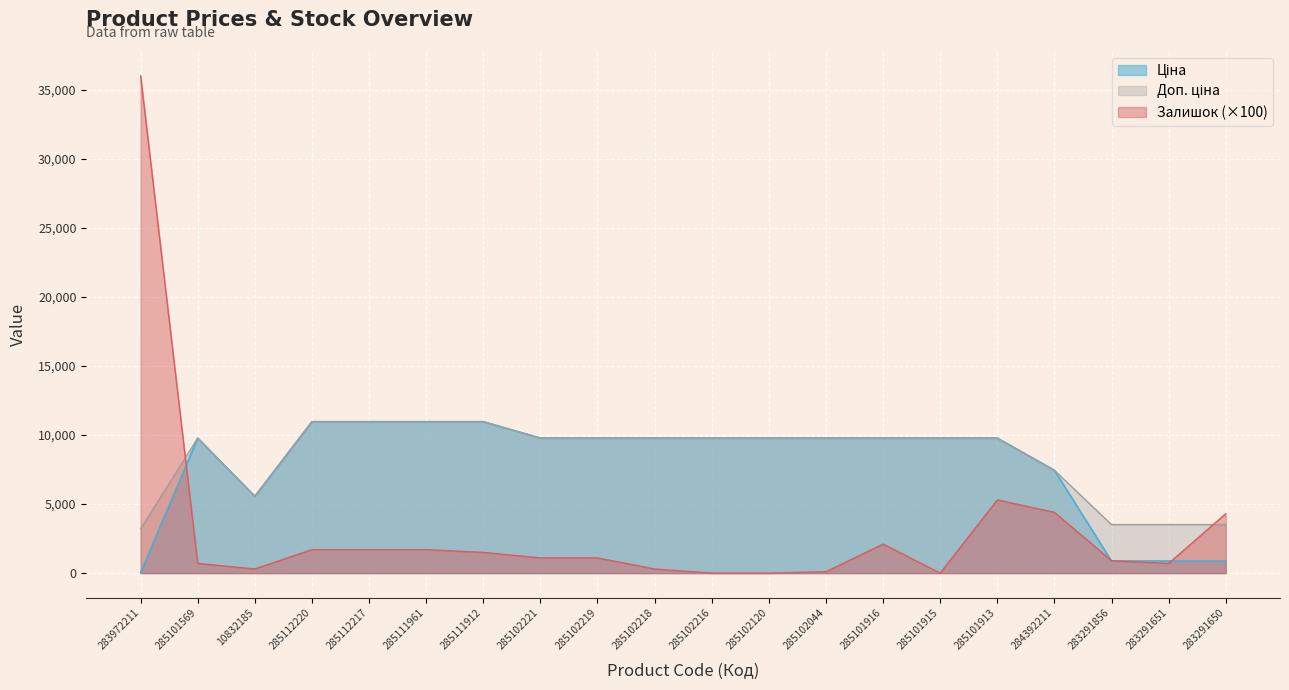

Reading left to right, transcribe all the data shown in this chart.

Ціна: 32.0	9775.5	5560.3	10964.4	10964.4	10964.4	10964.4	9775.5	9775.5	9775.5	9775.5	9775.5	9775.5	9775.5	9775.5	9775.5	7444.6	878.0	878.0	878.0
Доп. ціна: 3205.0	9775.5	5560.3	10964.4	10964.4	10964.4	10964.4	9775.5	9775.5	9775.5	9775.5	9775.5	9775.5	9775.5	9775.5	9775.5	7444.6	3511.9	3511.9	3511.9
Залишок: 36000.0	700.0	300.0	1700.0	1700.0	1700.0	1500.0	1100.0	1100.0	300.0	0.0	0.0	100.0	2100.0	0.0	5300.0	4400.0	900.0	700.0	4300.0